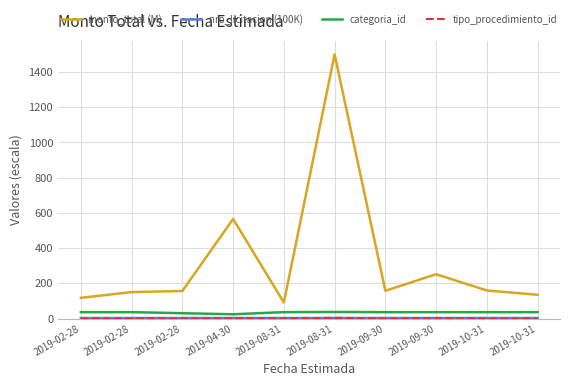

What is the difference between the maximum and minimum values in the nro_licitacion (100K) series?

0.1